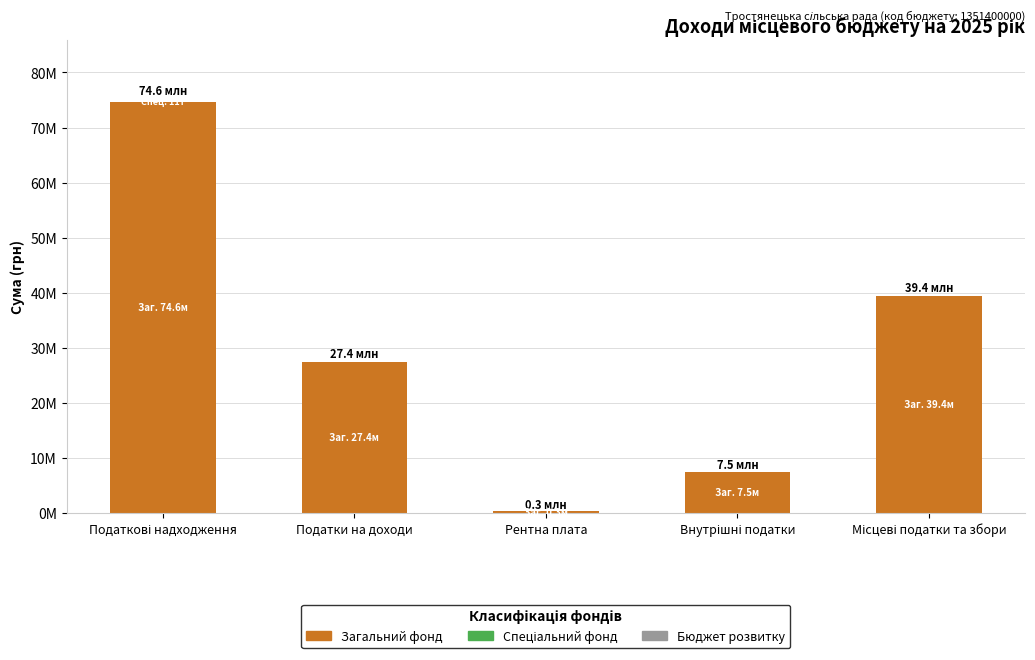

The value of Загальний фонд at Внутрішні податки is 2979960. True or false?

False